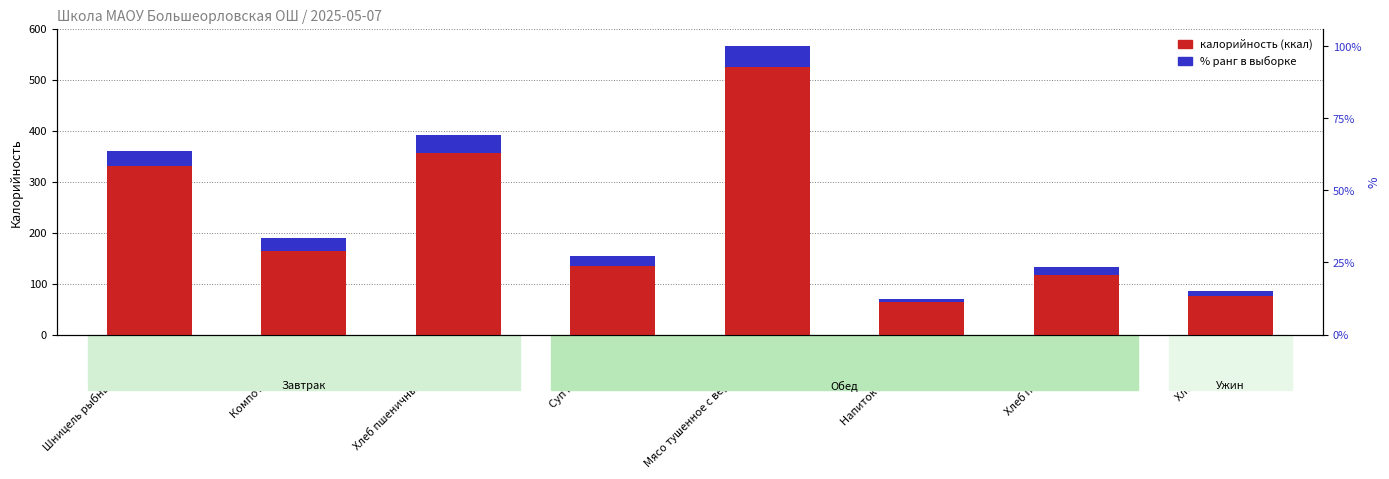

What is the value of the 4th bar from the left?

135